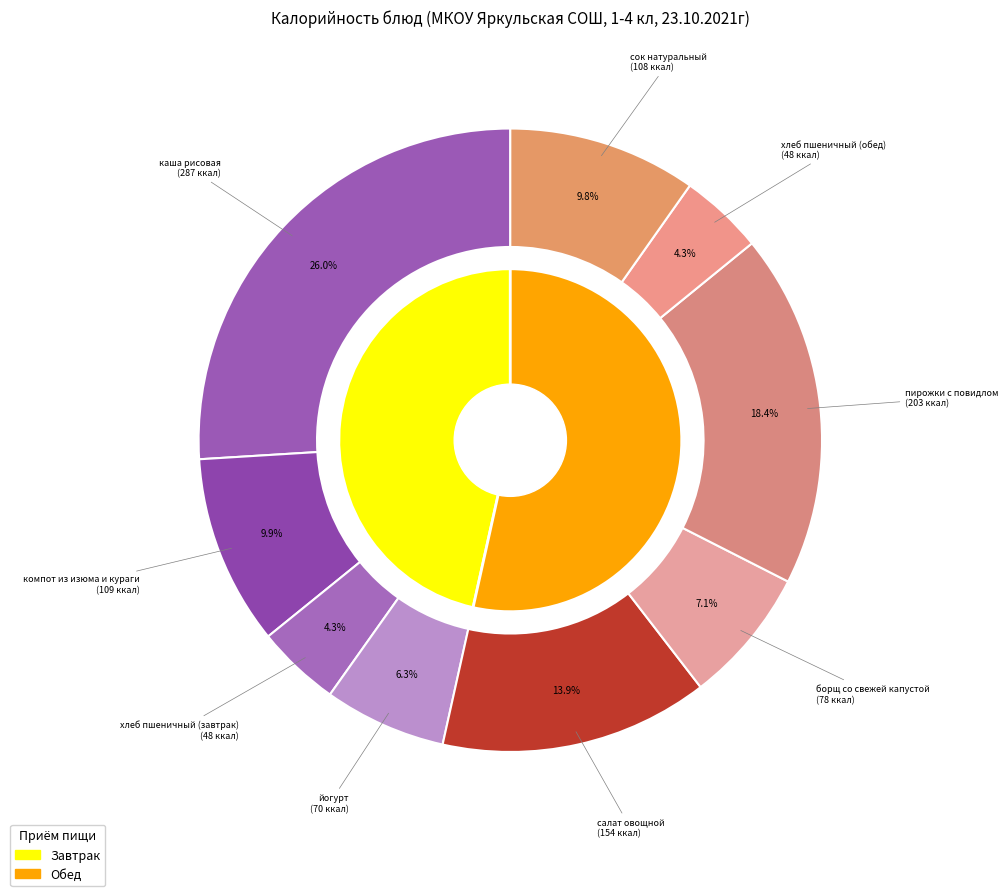

Which has a higher value, компот из изюма и кураги or сок натуральный?

компот из изюма и кураги